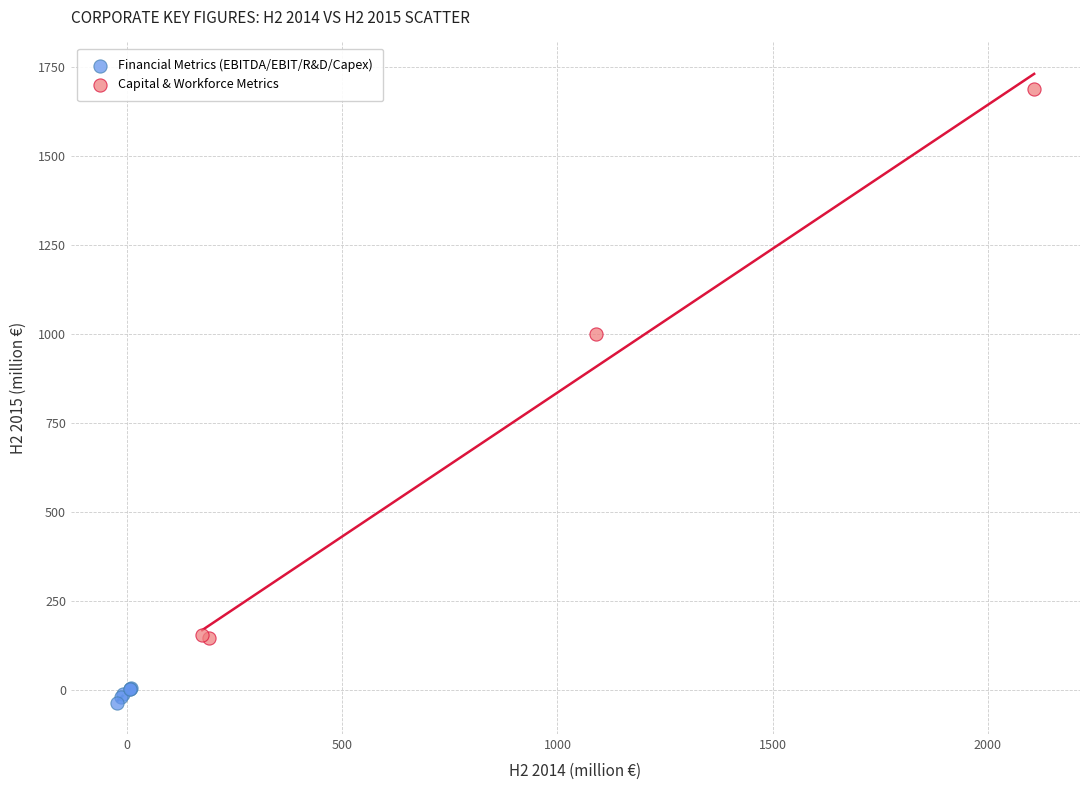

What are all the series names shown in the legend?

Financial Metrics (EBITDA/EBIT/R&D/Capex), Capital & Workforce Metrics